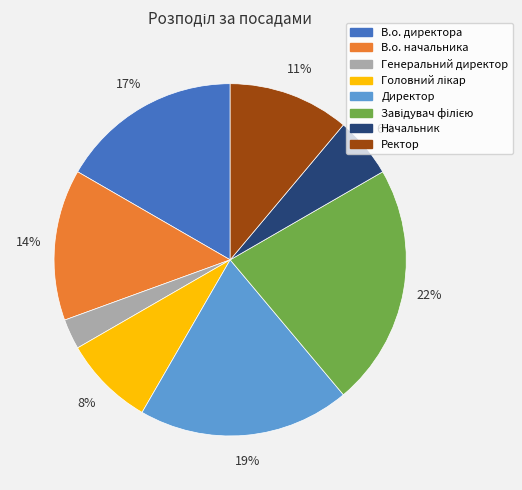

To the nearest percent, what is the average slice percentage?

12%